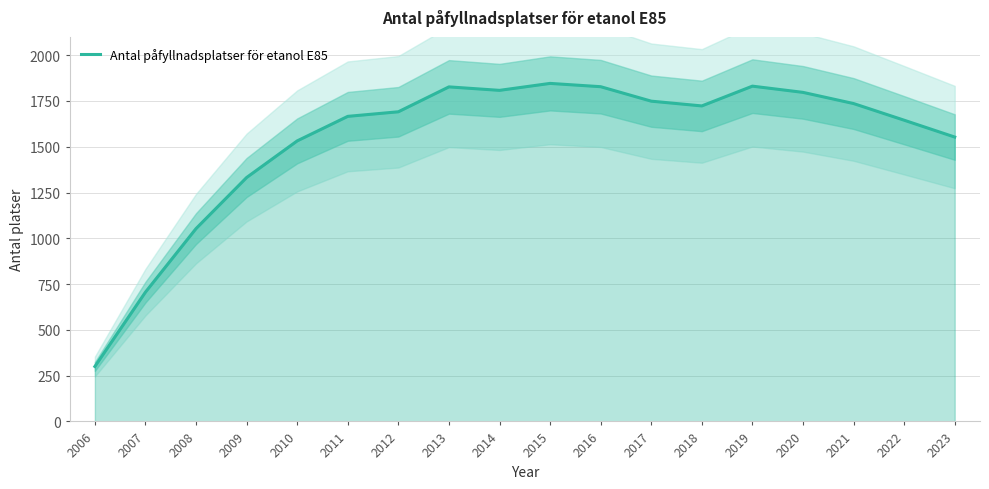

Which category has the lowest value in the Antal påfyllnadsplatser för etanol E85 series?

2006